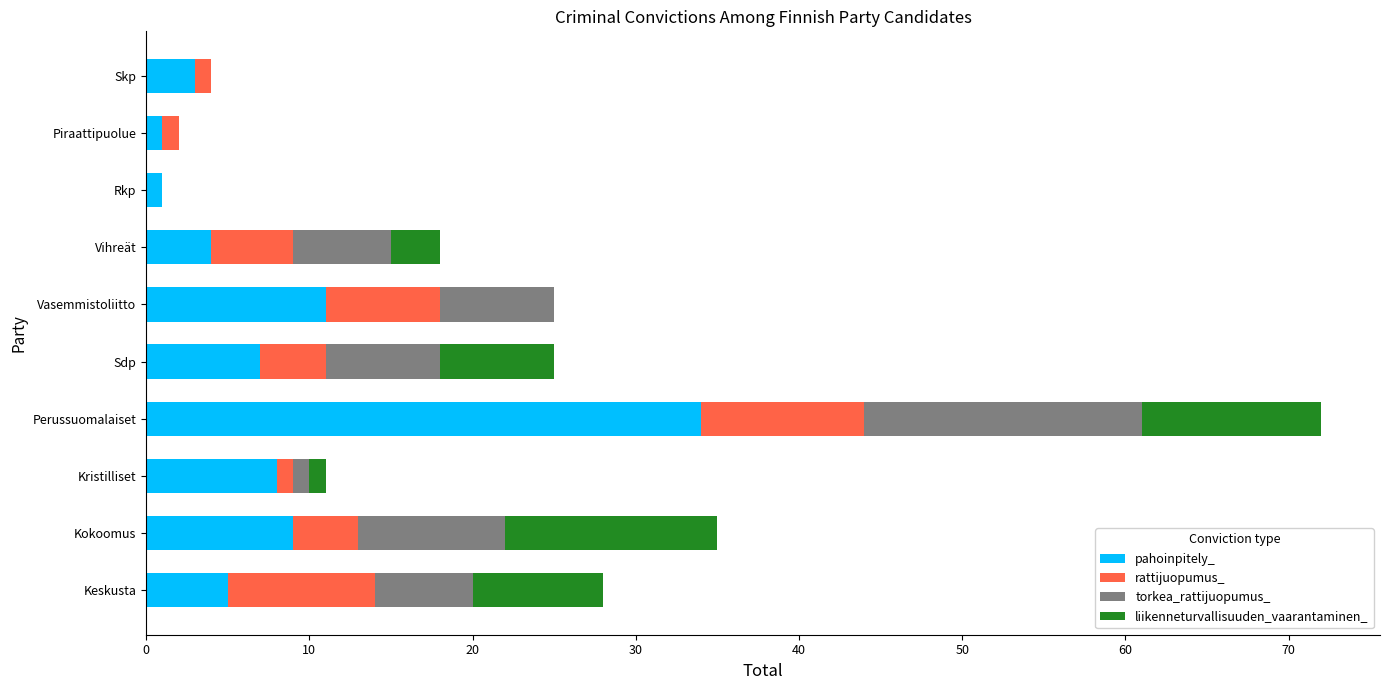

True or false: pahoinpitely_ has a value of 12 at Sdp.

False